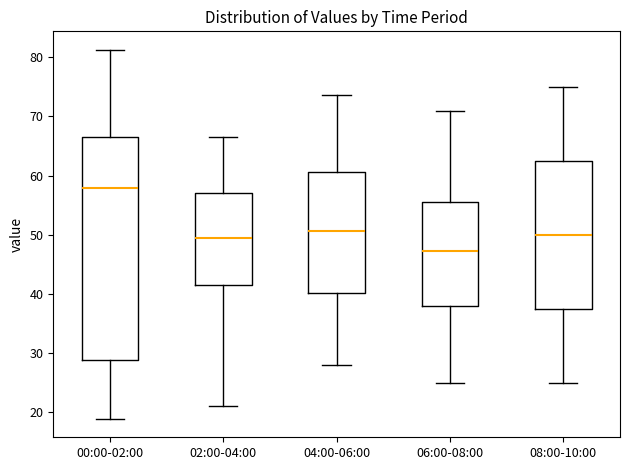

Where does the upper whisker of the box for 04:00-06:00 end on the y-axis? The values are not printed on the chart, so give them approximately, as read against the axis.

74